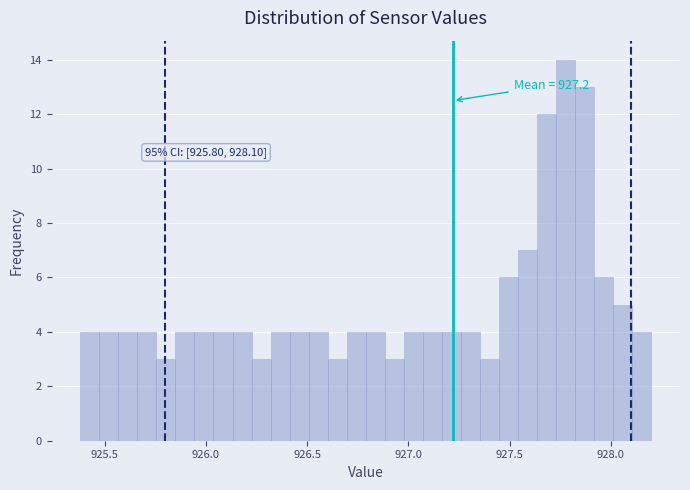

Read against the x-axis, roughly where is the centre of the tallest bar?

927.80